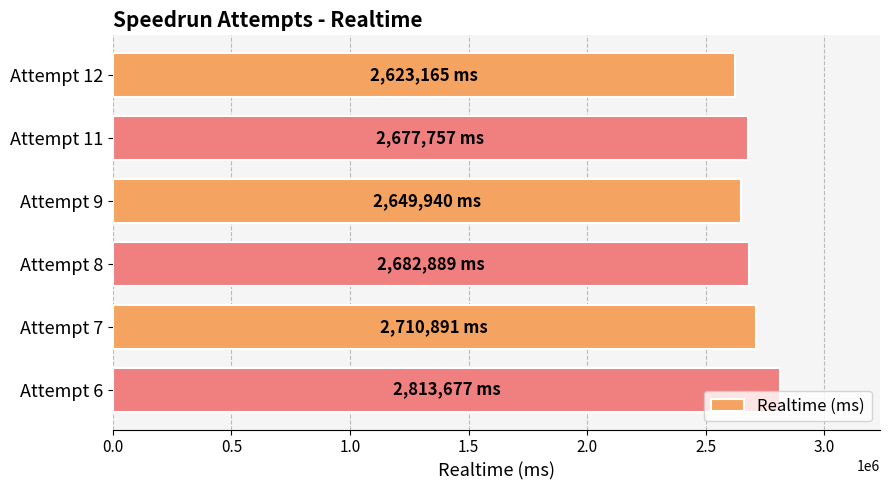

What is the ratio of the value at Attempt 7 to the value at Attempt 12?

1.0